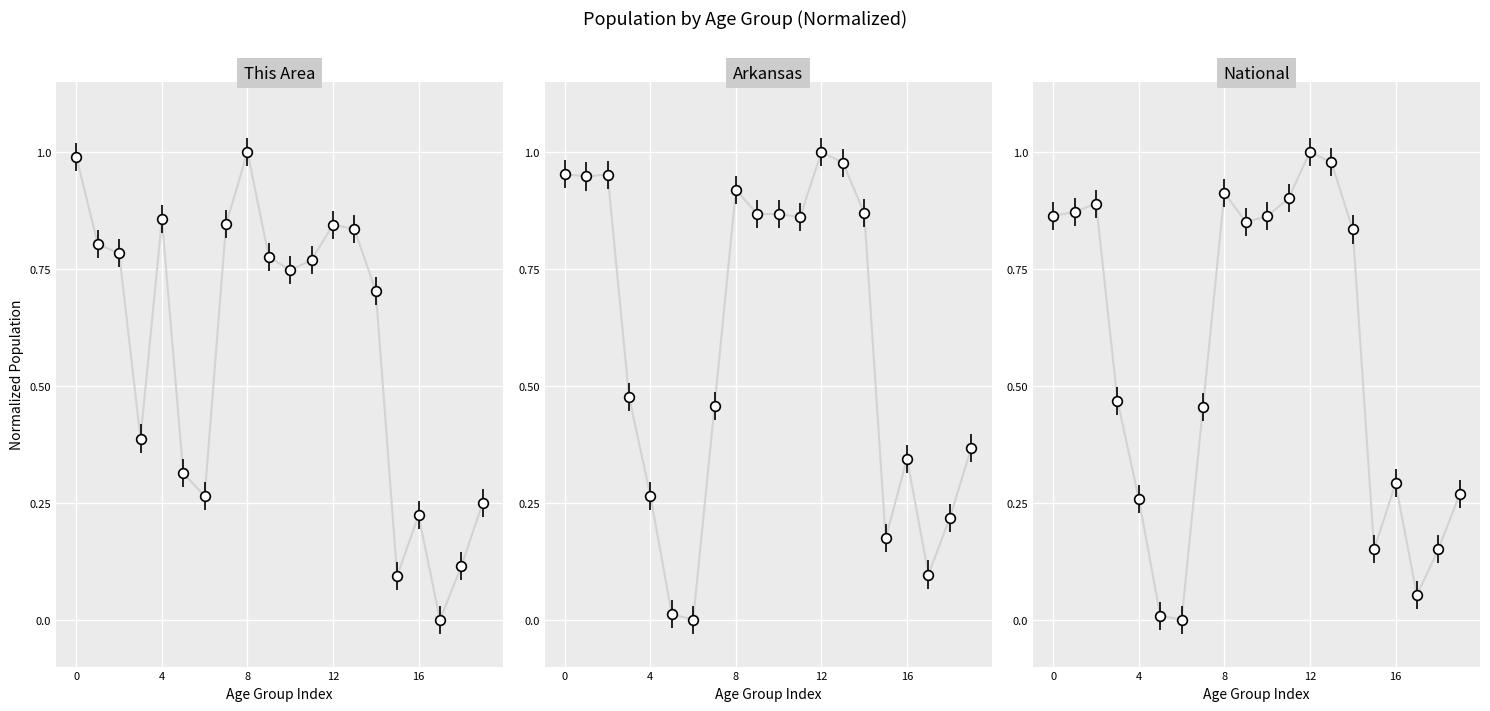

How many lines are shown in the chart?

3